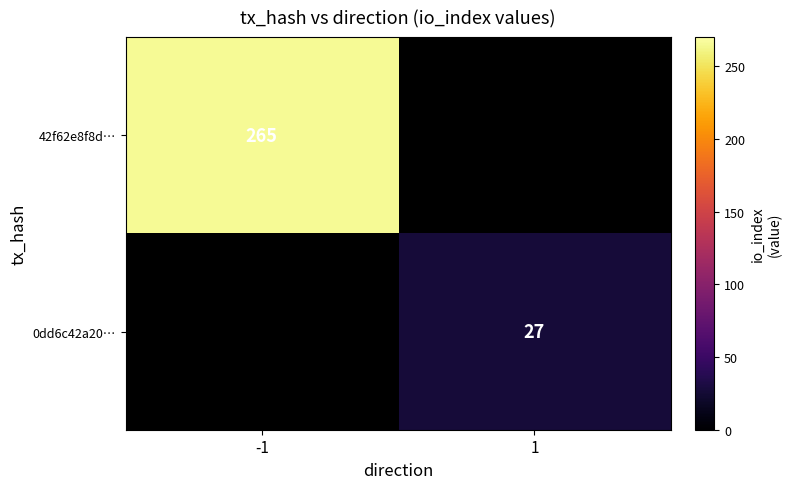

The 0dd6c42a20… series shows 27 at 1. True or false?

True